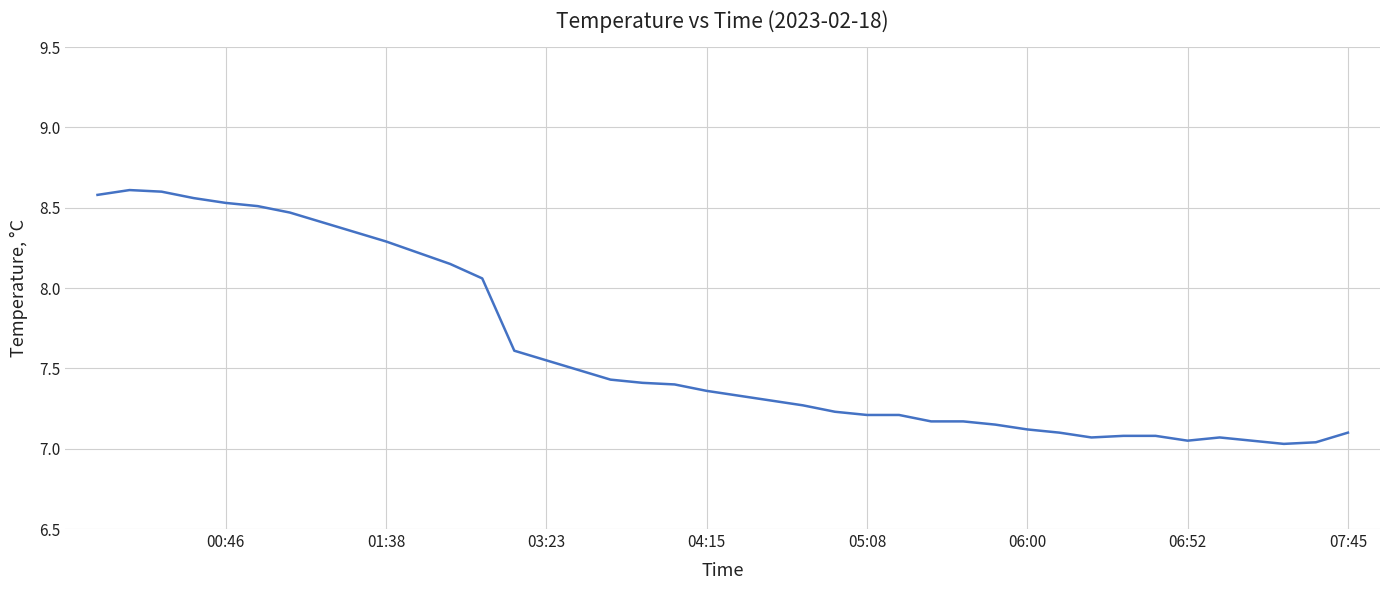

What is the difference between the maximum and minimum values?

1.6